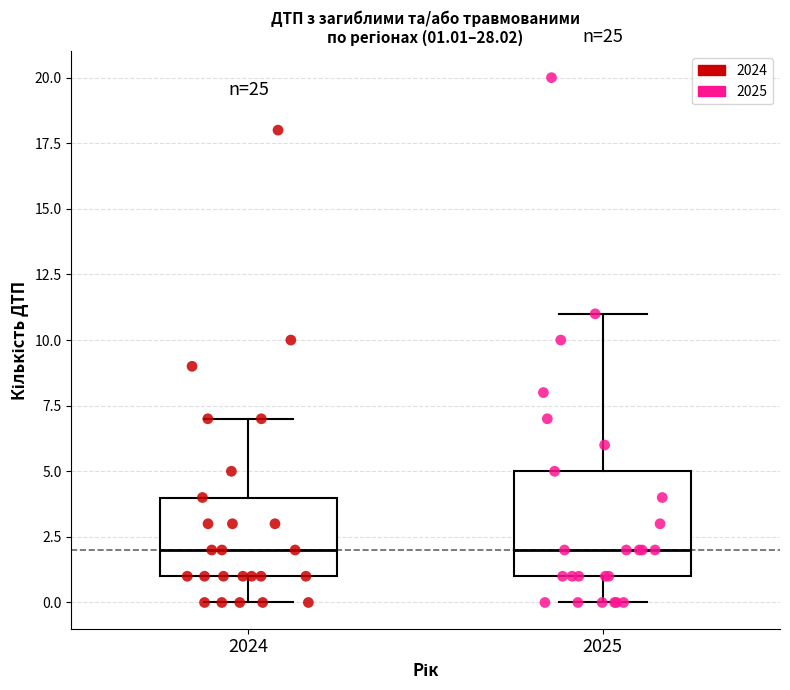

Comparing the boxes themselves (not the whiskers), which one is the tallest?

2025